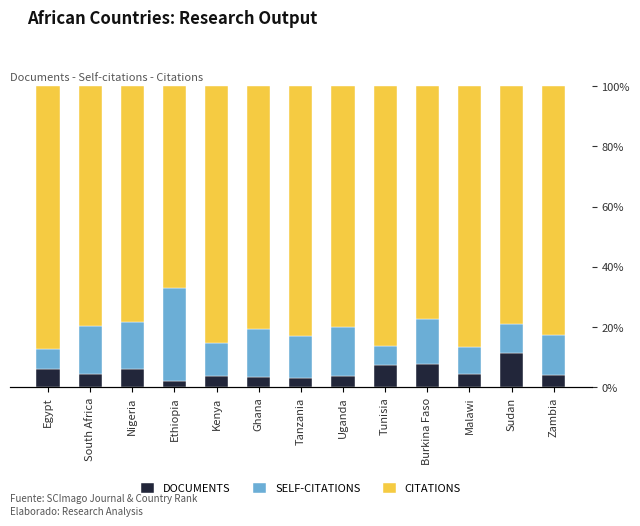

What position from the left is South Africa?

2